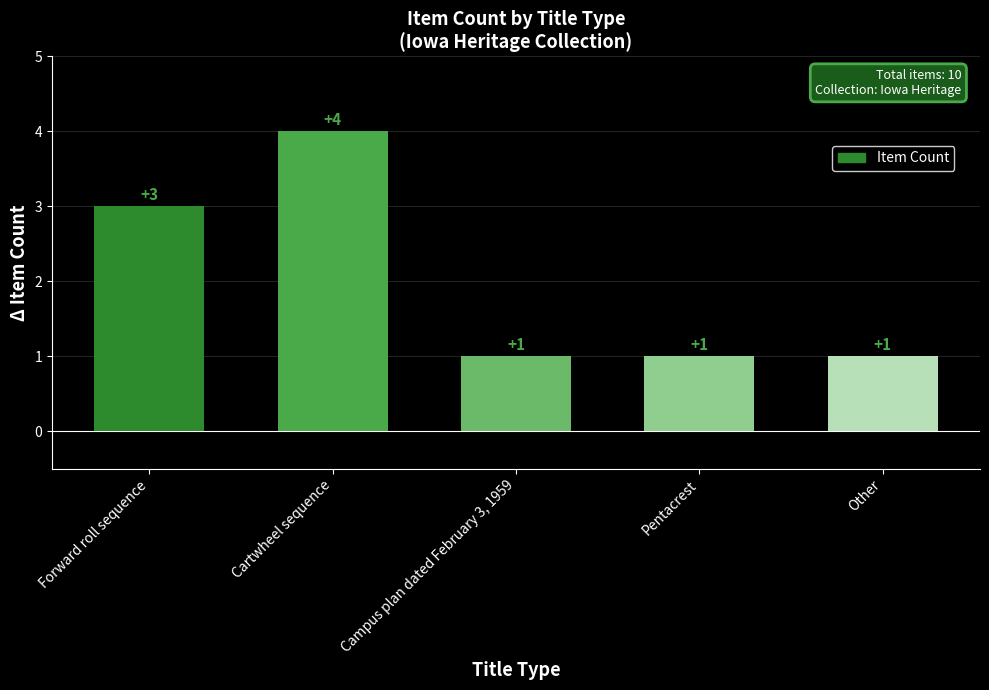

Count the values in the range 1 to 3.

4